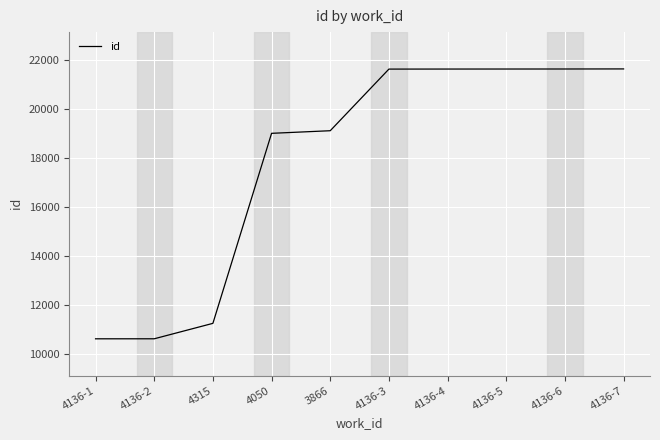

Is it true that the value at 4136-6 is 21615?

True